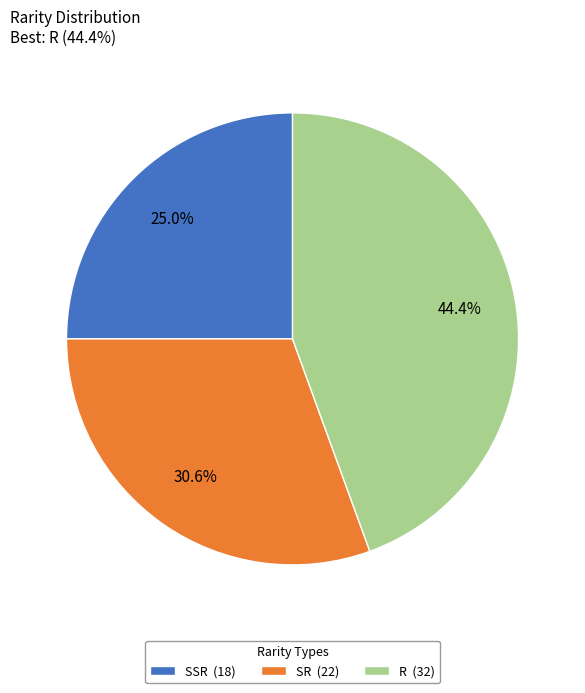

What is the largest slice in the pie chart?

R